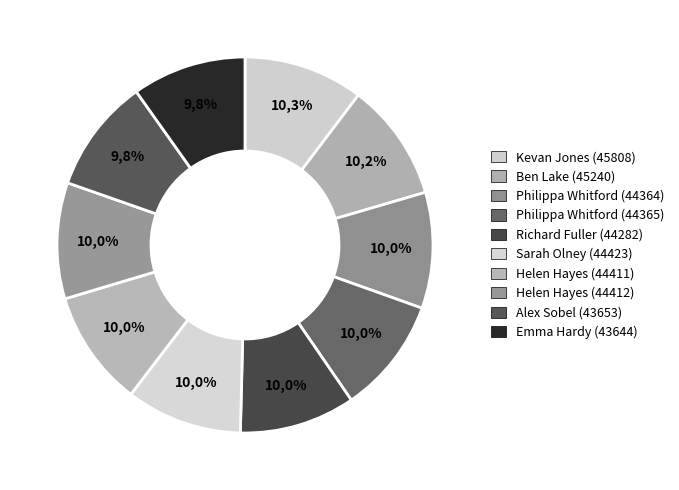

What percentage is the Care Homes: Coronavirus (44423) slice, to the nearest percent?

10%